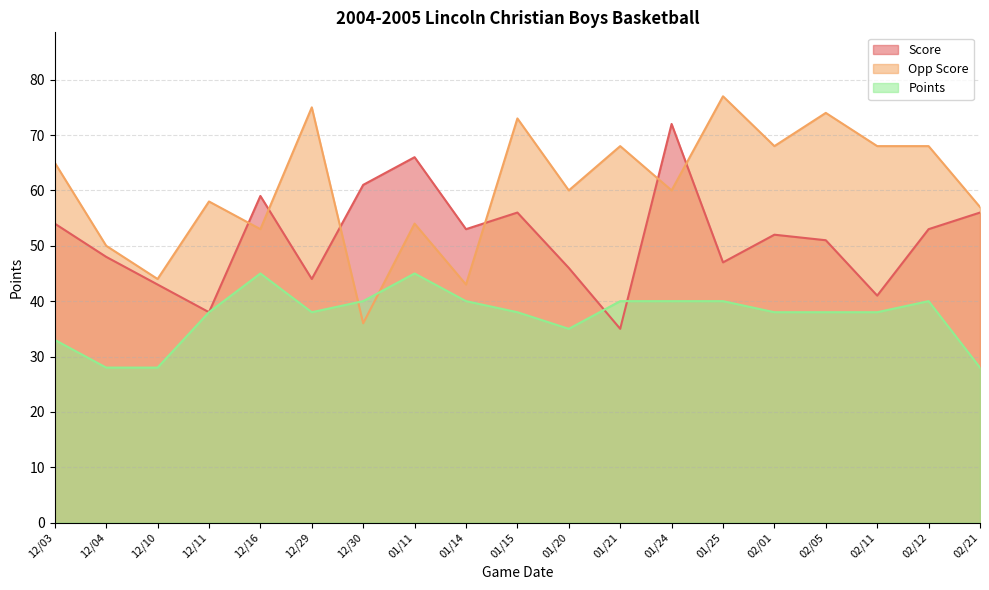

At how many categories does at least one series exceed 46?

18